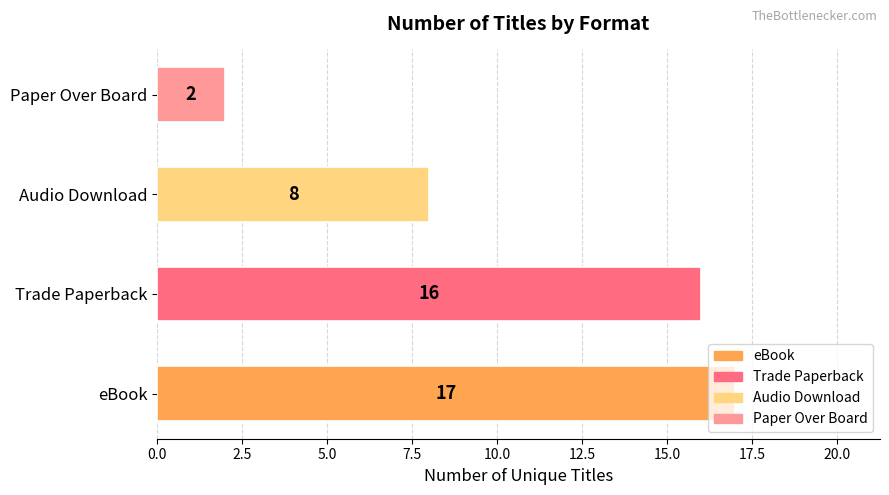

What is the difference between the second highest and minimum values?

14